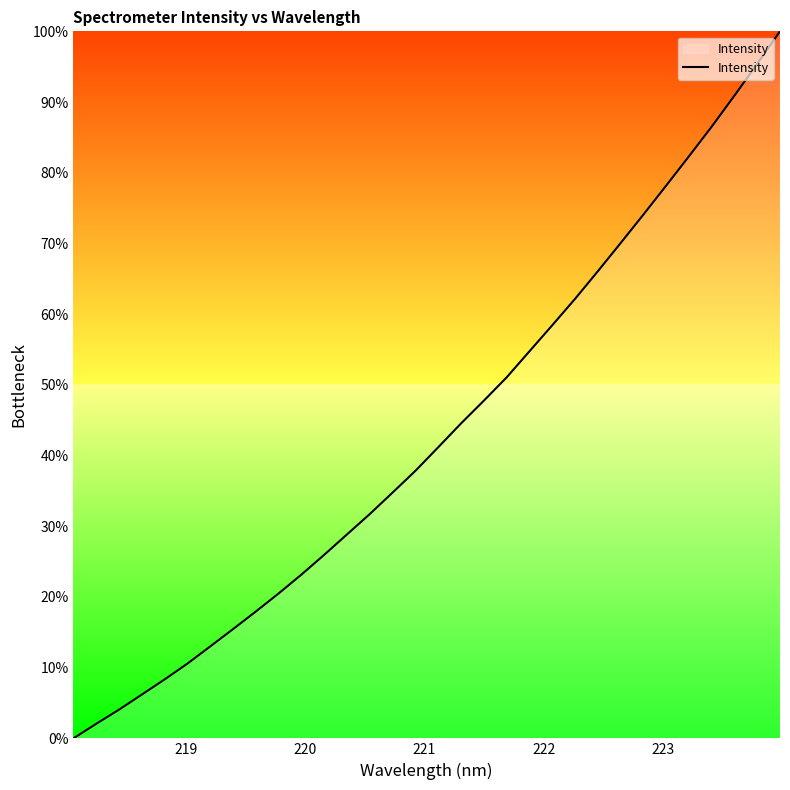

Reading right to left, what are all the values shown in this chart?

100.0	95.4	90.9	86.5	82.3	78.2	74.1	70.1	66.1	62.2	58.4	54.8	51.1	47.8	44.6	41.2	37.9	34.8	31.7	28.9	26.0	23.2	20.5	18.0	15.5	13.0	10.6	8.3	6.2	4.1	2.1	0.0